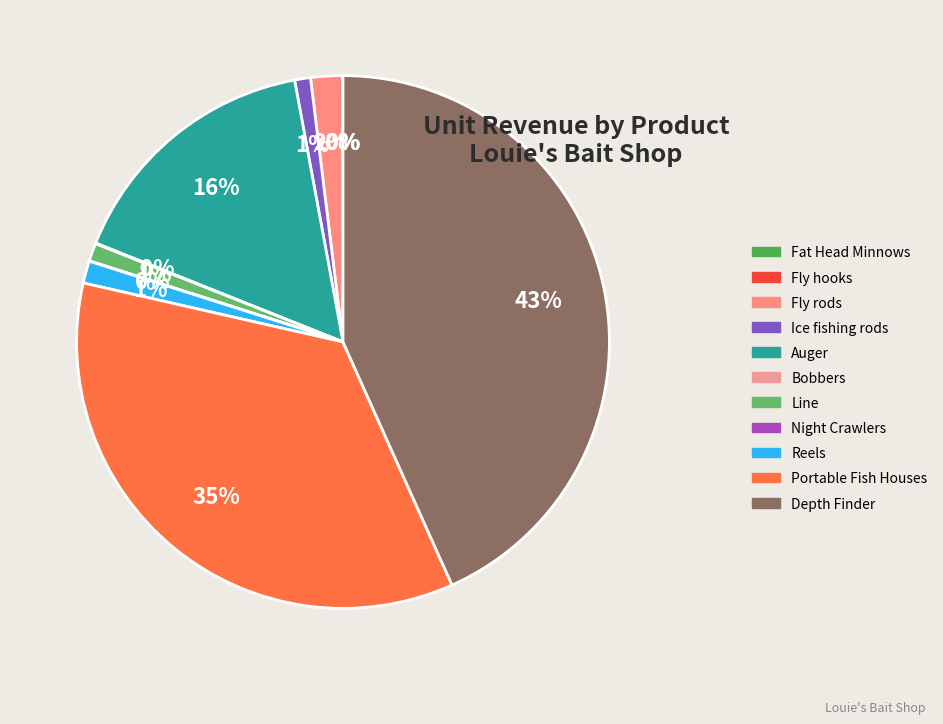

Is there a majority slice in this chart?

No